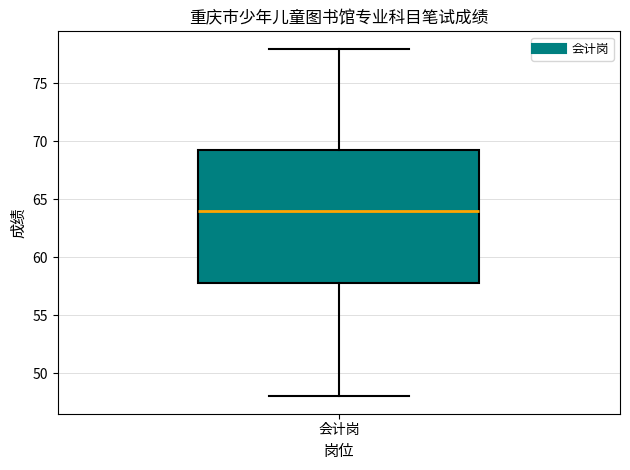

Transcribe this box plot: give where the median line is, the range the box spans, and where the two whiskers end, as read against the y-axis. The values are not printed on the chart, so give them approximately, as read against the axis.

median 64.0, box 58.0 to 69.5, whiskers 48.0 to 78.0